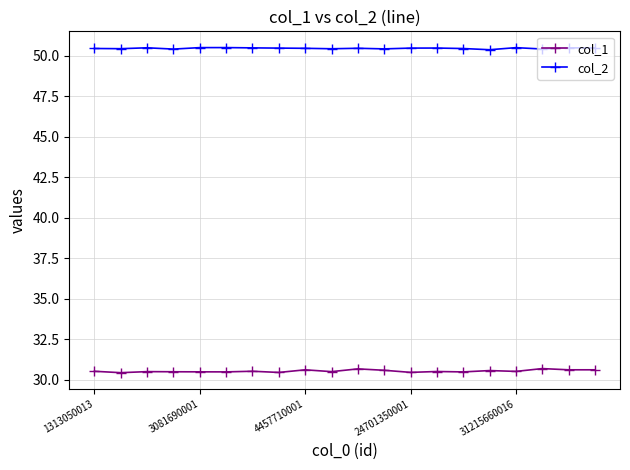

How many col_2 values are between 50 and 51?

20